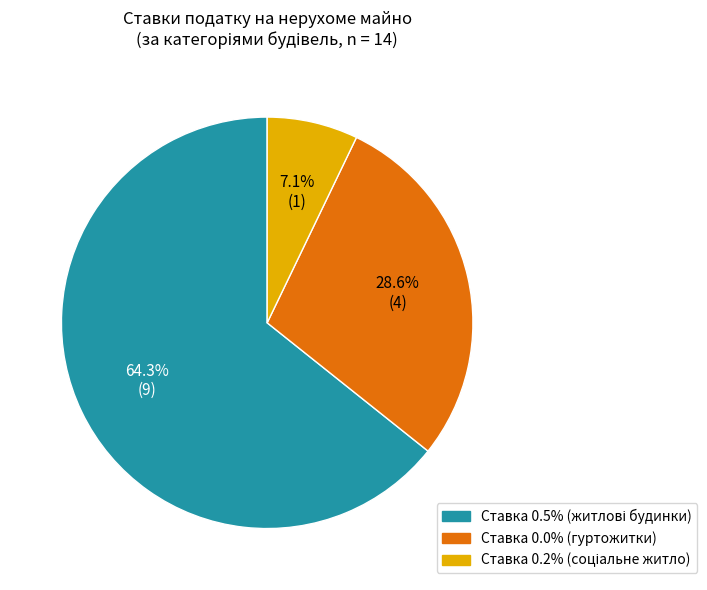

Does any single category account for the majority?

Yes